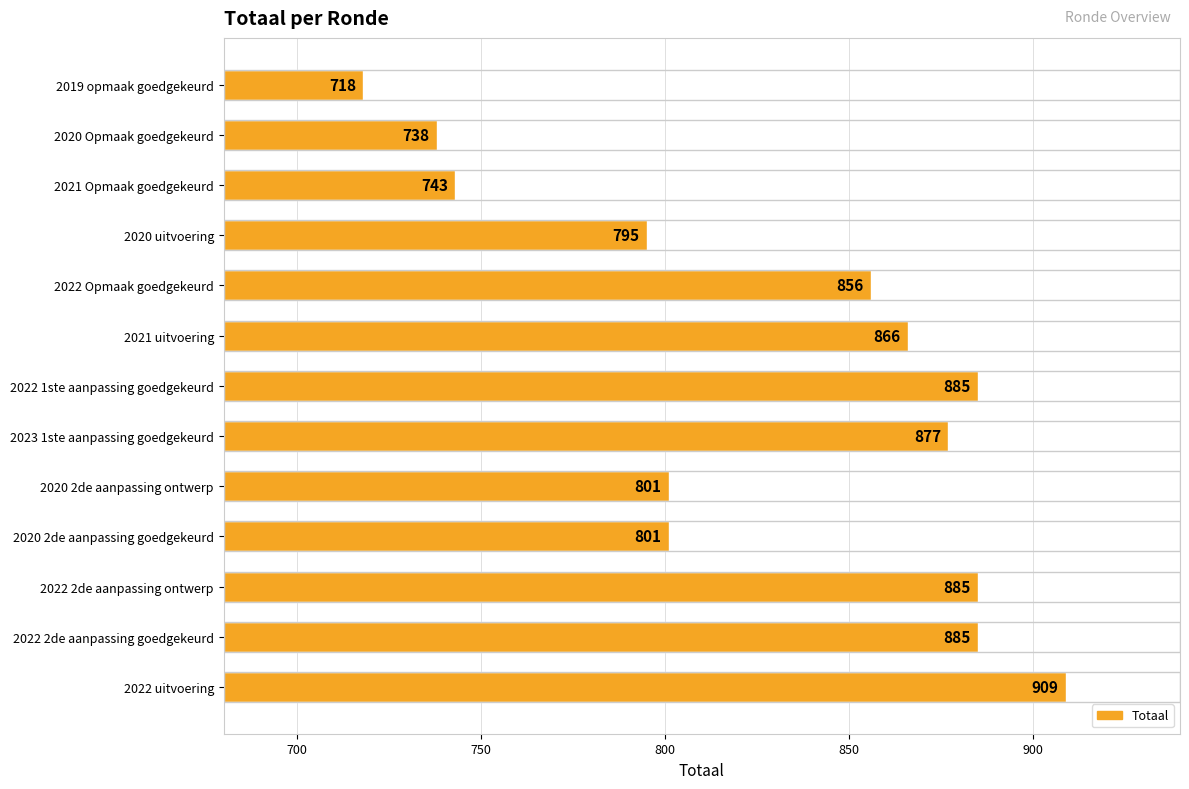

Reading bottom to top, what are all the values shown in this chart?

909	885	885	801	801	877	885	866	856	795	743	738	718